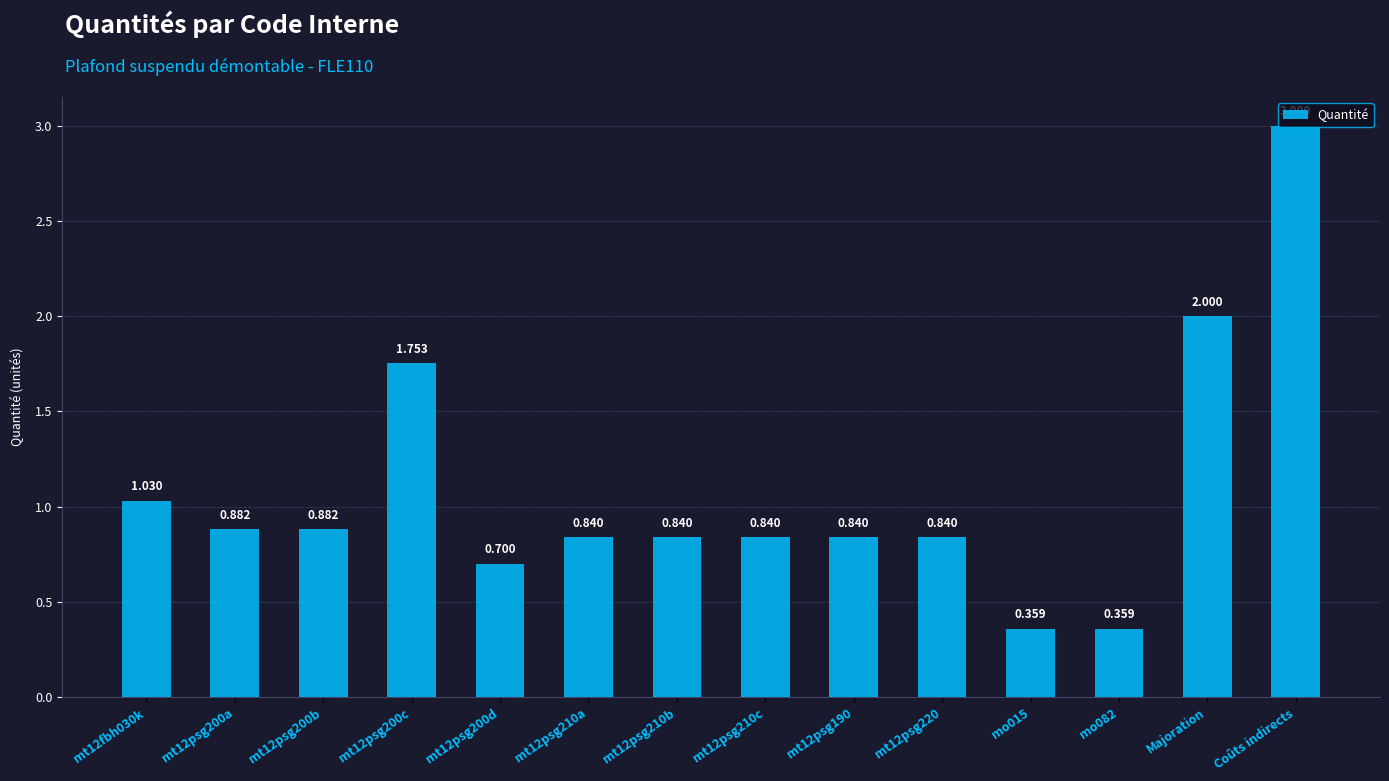

Which label corresponds to the largest value in the chart?

Coûts indirects